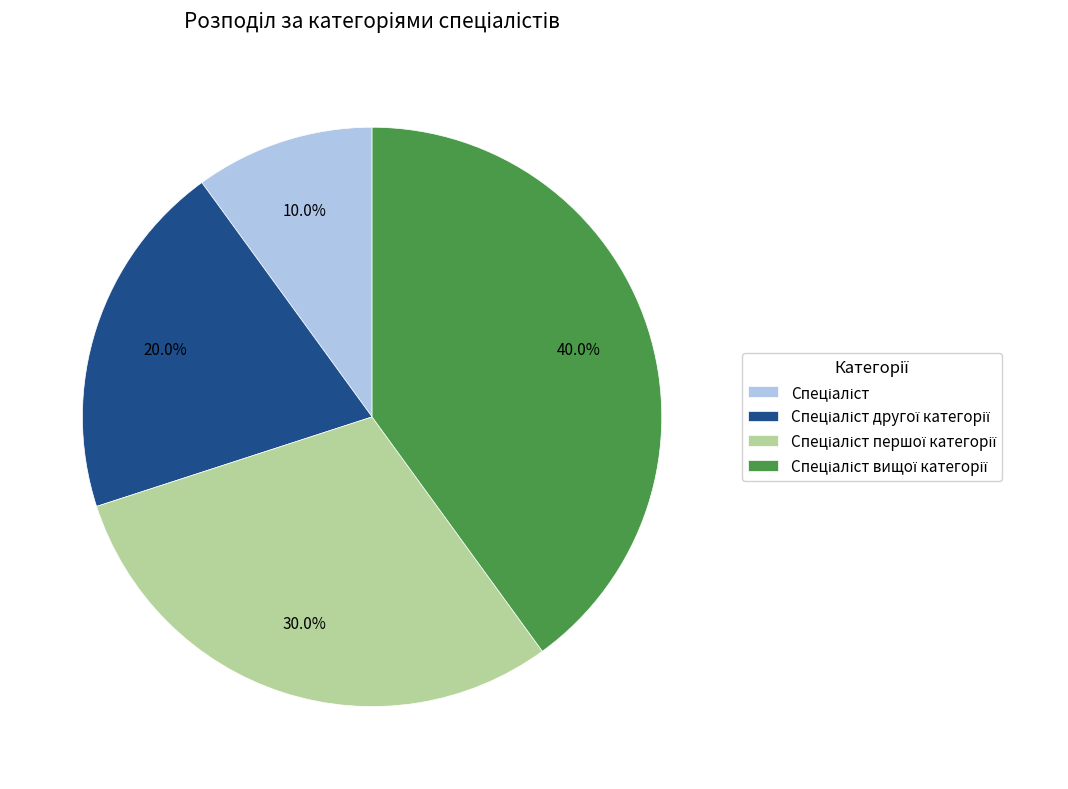

Is there a majority slice in this chart?

No